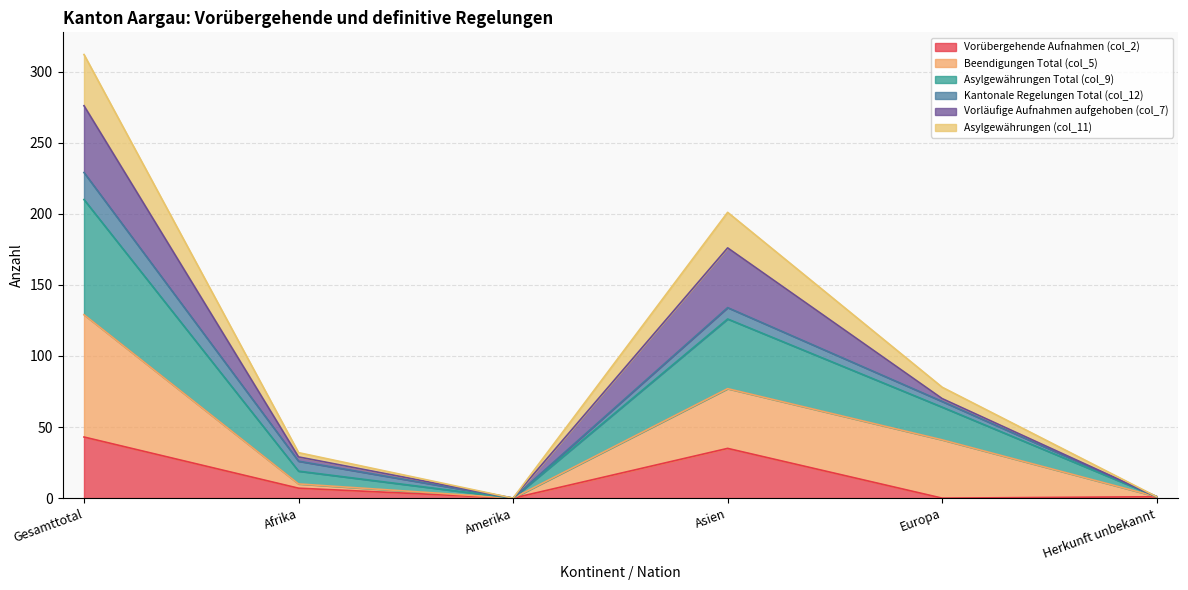

What are all the series names shown in the legend?

Vorübergehende Aufnahmen (col_2), Beendigungen Total (col_5), Asylgewährungen Total (col_9), Kantonale Regelungen Total (col_12), Vorläufige Aufnahmen aufgehoben (col_7), Asylgewährungen (col_11)